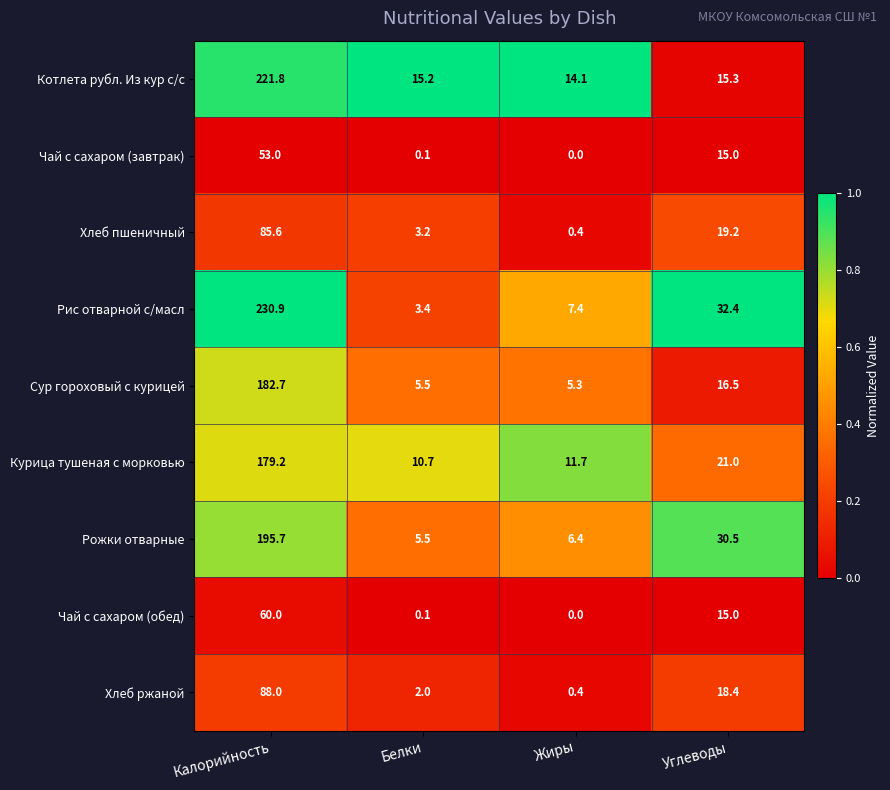

At which label does Рожки отварные first exceed 30?

Калорийность